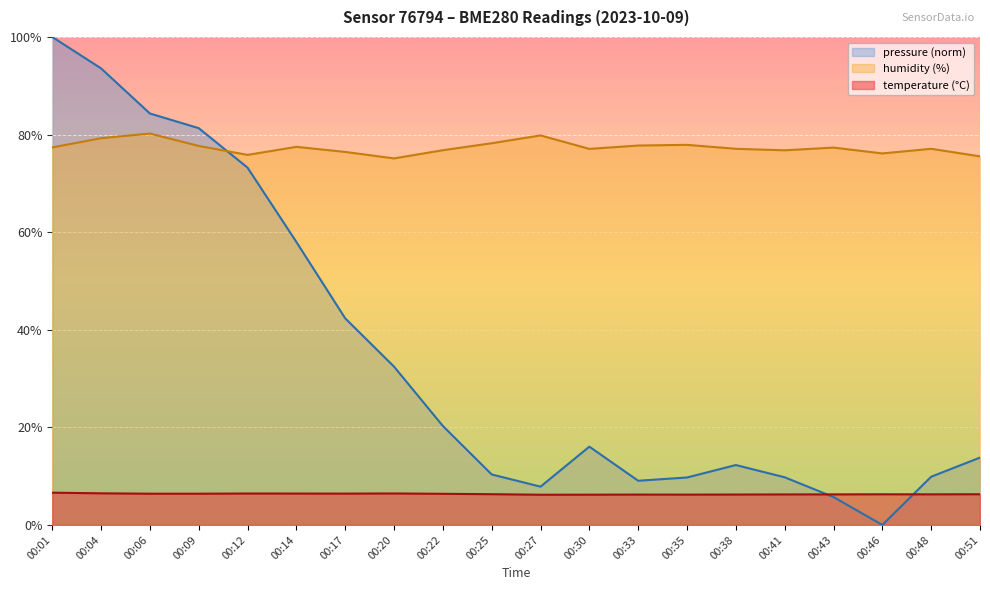

Reading left to right, list all the values displayed in this chart.

temperature: 00:01=6.6	00:04=6.5	00:06=6.4	00:09=6.4	00:12=6.4	00:14=6.4	00:17=6.4	00:20=6.5	00:22=6.4	00:25=6.3	00:27=6.2	00:30=6.2	00:33=6.2	00:35=6.2	00:38=6.2	00:41=6.2	00:43=6.3	00:46=6.3	00:48=6.3	00:51=6.3
humidity: 00:01=77.4	00:04=79.2	00:06=80.2	00:09=77.7	00:12=75.8	00:14=77.5	00:17=76.4	00:20=75.1	00:22=76.8	00:25=78.2	00:27=79.8	00:30=77.1	00:33=77.8	00:35=77.9	00:38=77.1	00:41=76.8	00:43=77.3	00:46=76.1	00:48=77.1	00:51=75.5
pressure: 00:01=100.0	00:04=93.6	00:06=84.3	00:09=81.3	00:12=73.2	00:14=58.0	00:17=42.3	00:20=32.4	00:22=20.3	00:25=10.3	00:27=7.8	00:30=16.0	00:33=9.1	00:35=9.7	00:38=12.3	00:41=9.8	00:43=5.7	00:46=0.0	00:48=9.9	00:51=13.8